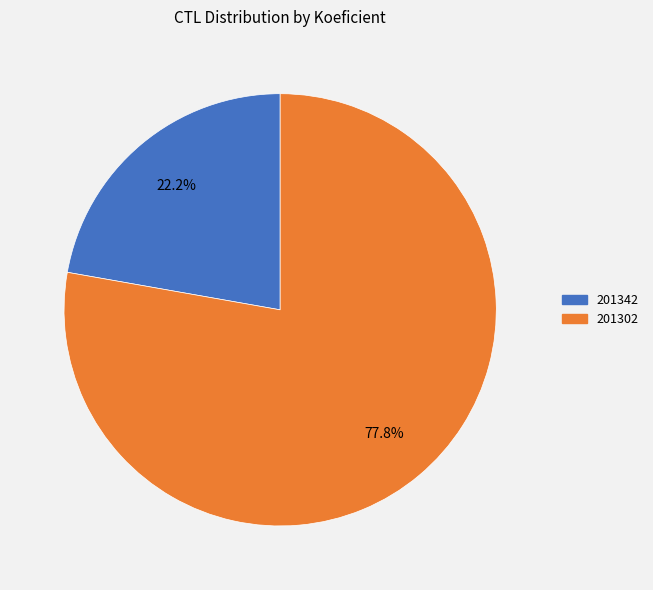

Approximately how many times larger is the value at 201302 compared to 201342?

3.5